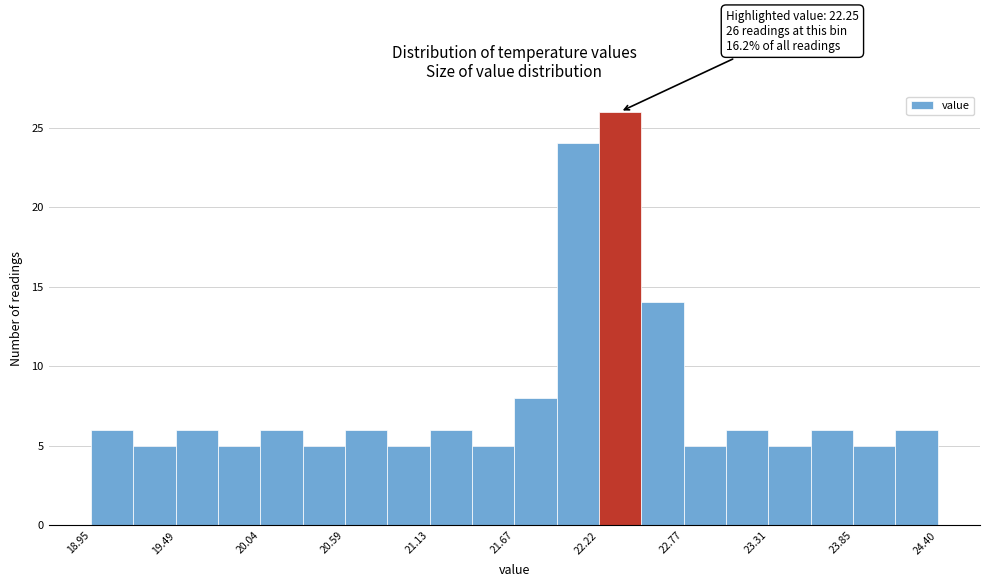

Read against the x-axis, roughly where is the centre of the tallest bar?

22.4